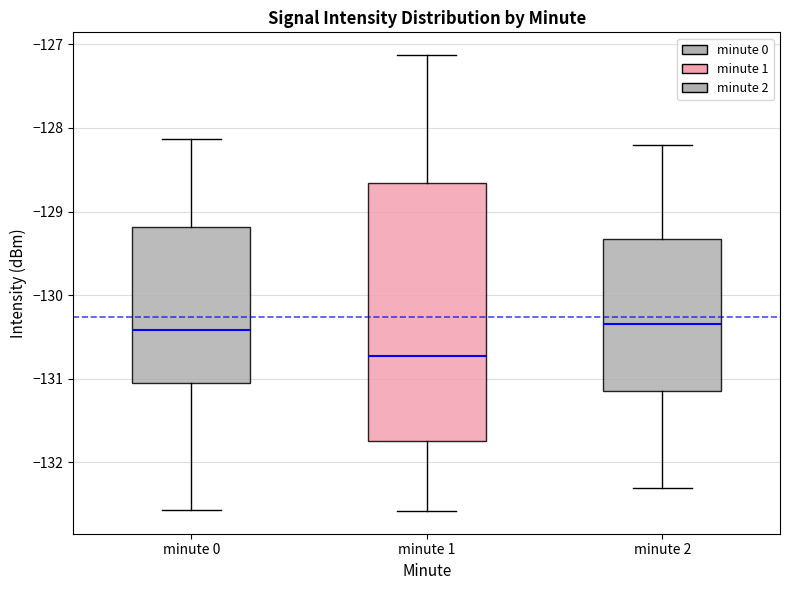

Where is the lower edge of the box for minute 1 on the y-axis? The values are not printed on the chart, so give them approximately, as read against the axis.

-131.7